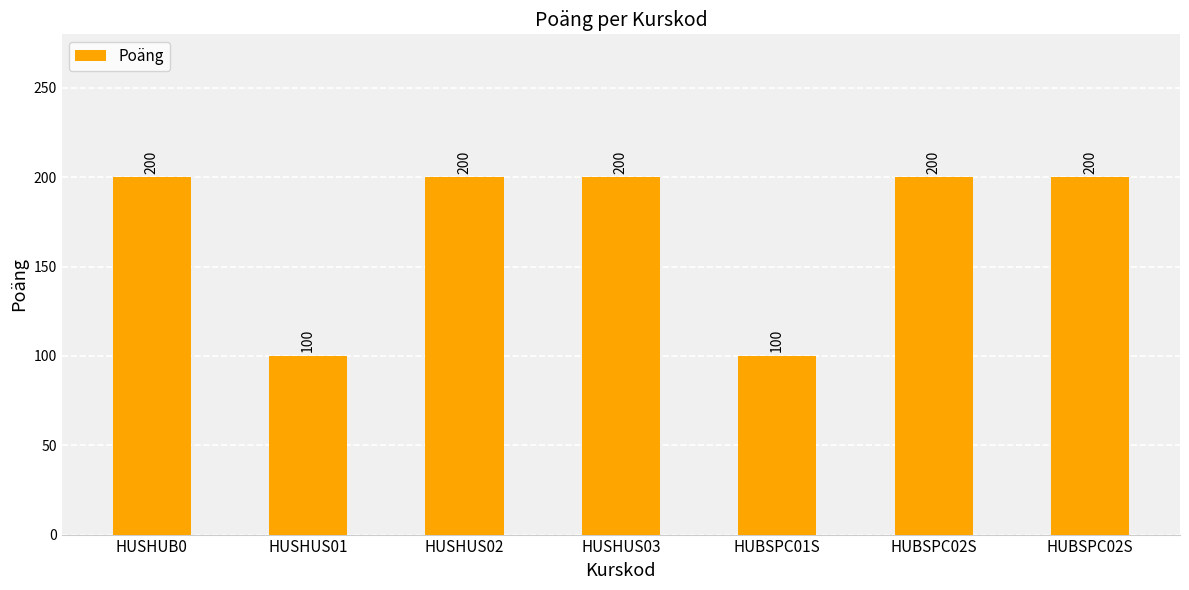

Count the values in the range 100 to 200.

7